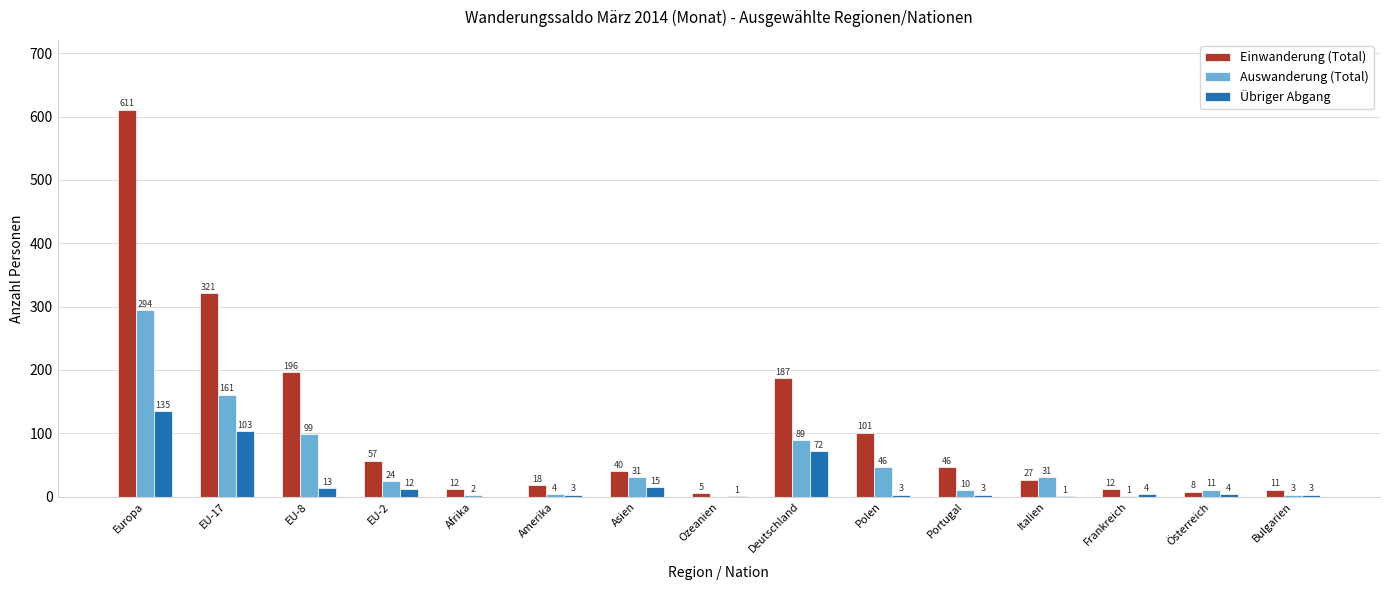

Is the value of Einwanderung (Total) at Deutschland greater than the value of Übriger Abgang at Deutschland?

Yes